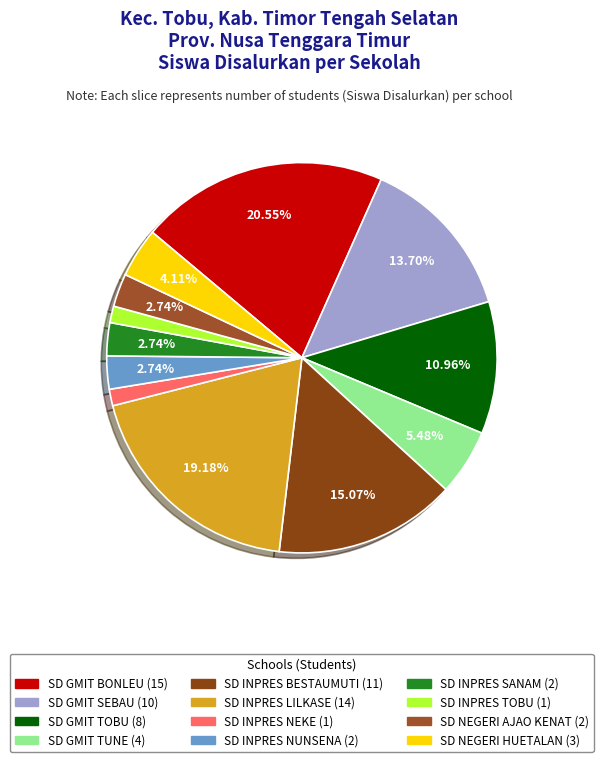

Rank the categories by value from highest to lowest.

SD GMIT BONLEU, SD INPRES LILKASE, SD INPRES BESTAUMUTI, SD GMIT SEBAU, SD GMIT TOBU, SD GMIT TUNE, SD NEGERI HUETALAN, SD INPRES NUNSENA, SD INPRES SANAM, SD NEGERI AJAO KENAT, SD INPRES NEKE, SD INPRES TOBU